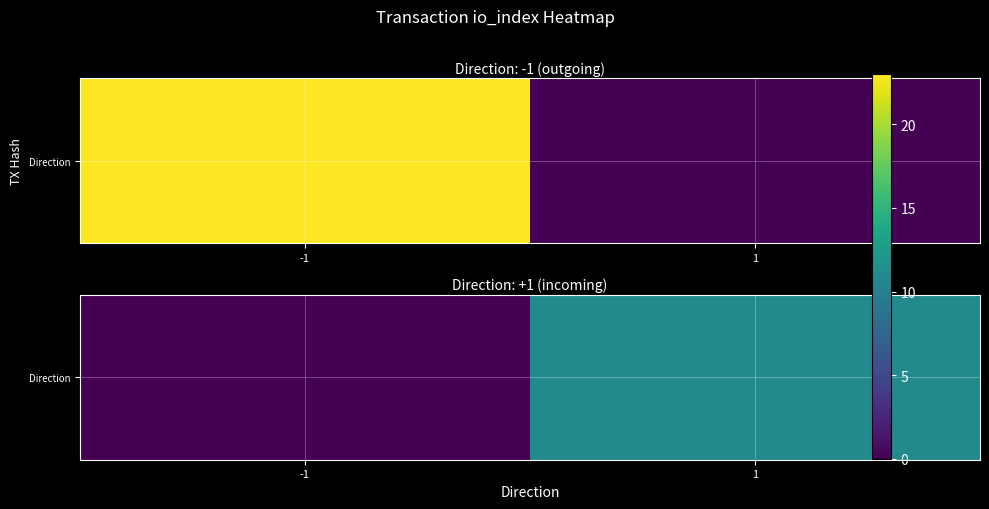

Reading left to right, list all the values displayed in this chart.

-1=0	1=11